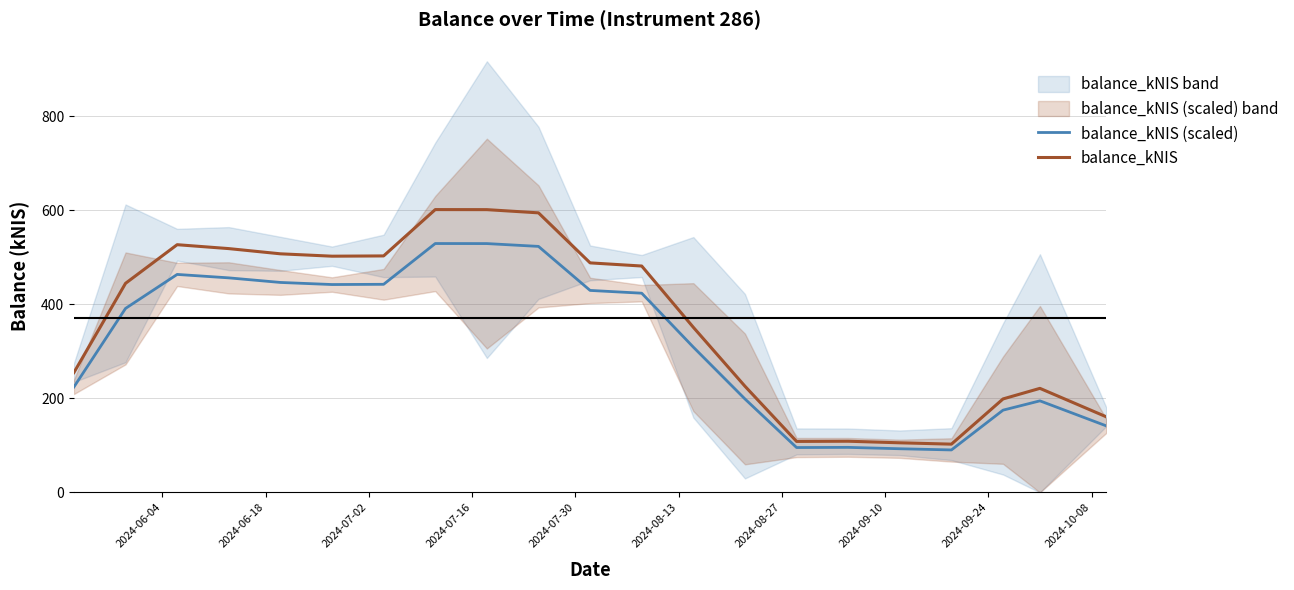

What is the maximum value for balance_kNIS?

601.6